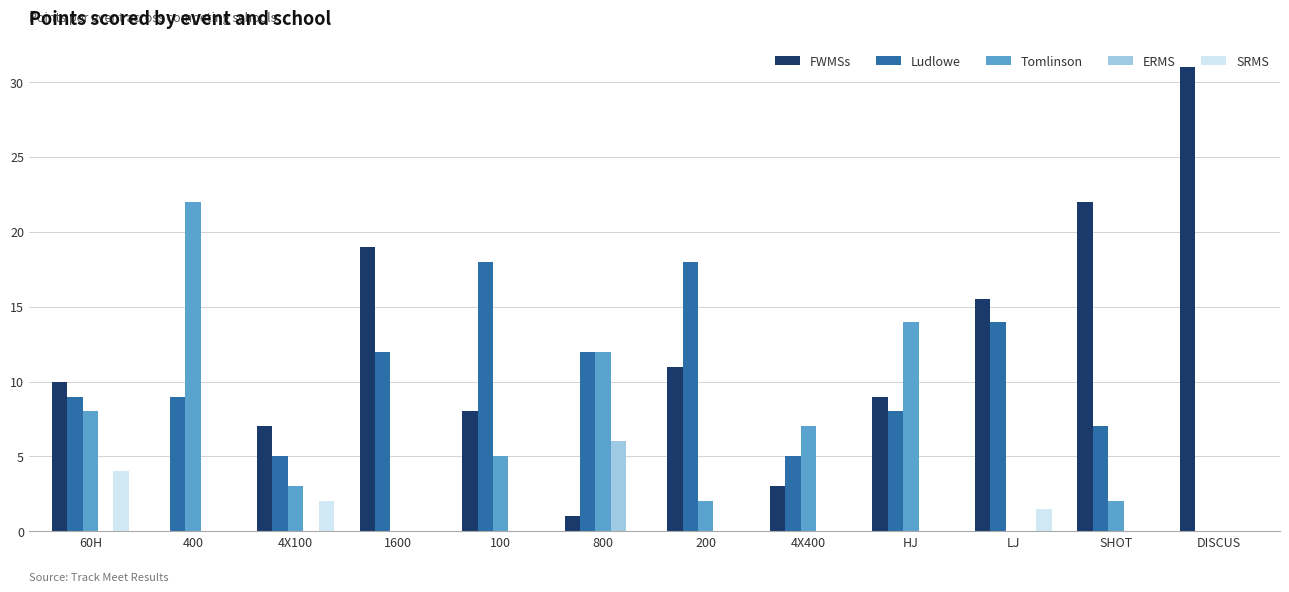

The value of SRMS at SHOT is 1.4. True or false?

False